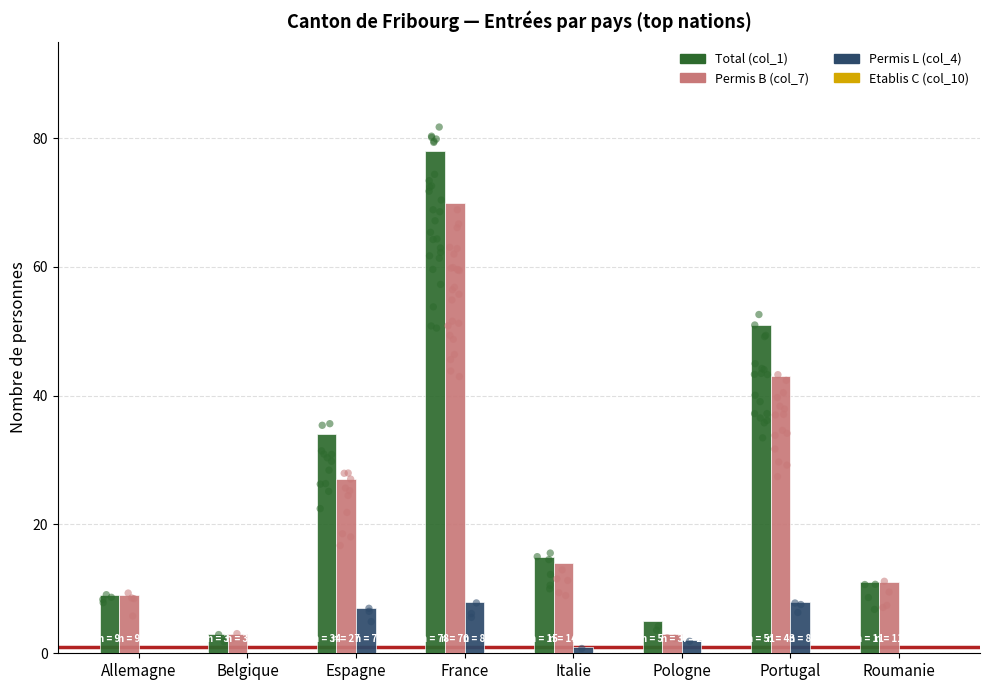

At how many categories does at least one series exceed 49?

2